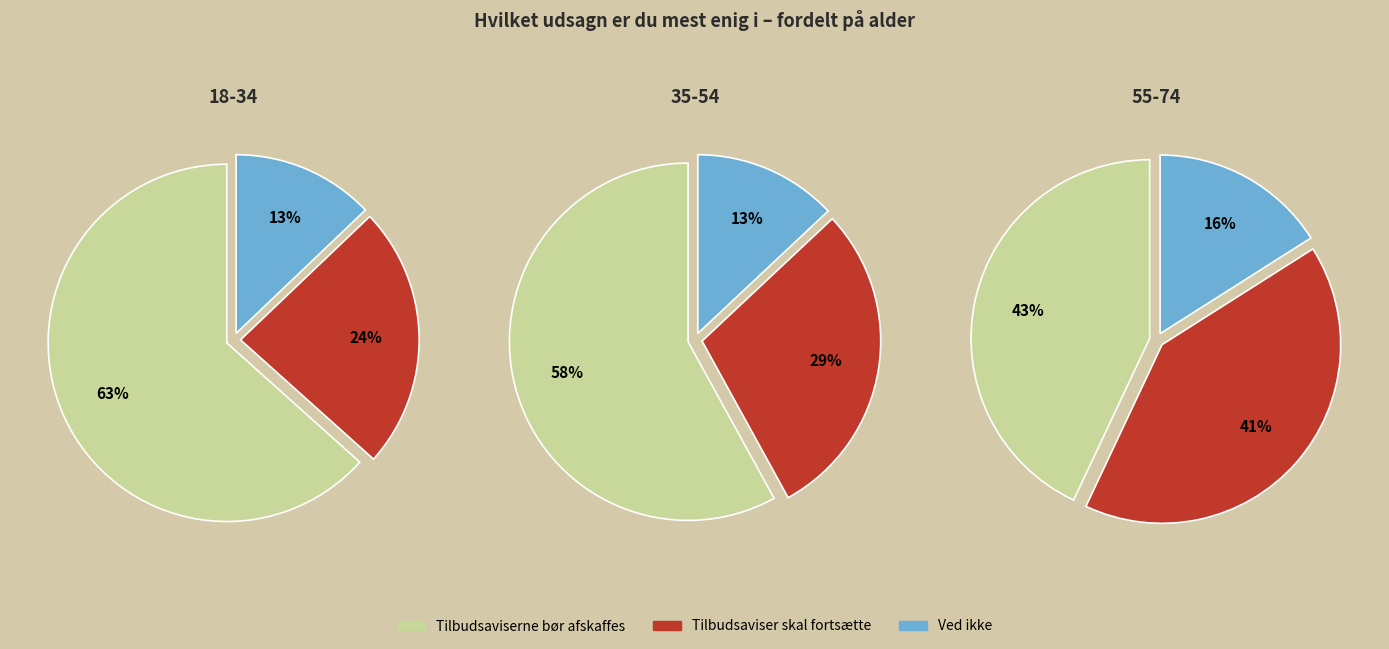

True or false: Ved ikke accounts for 13% of the total.

True